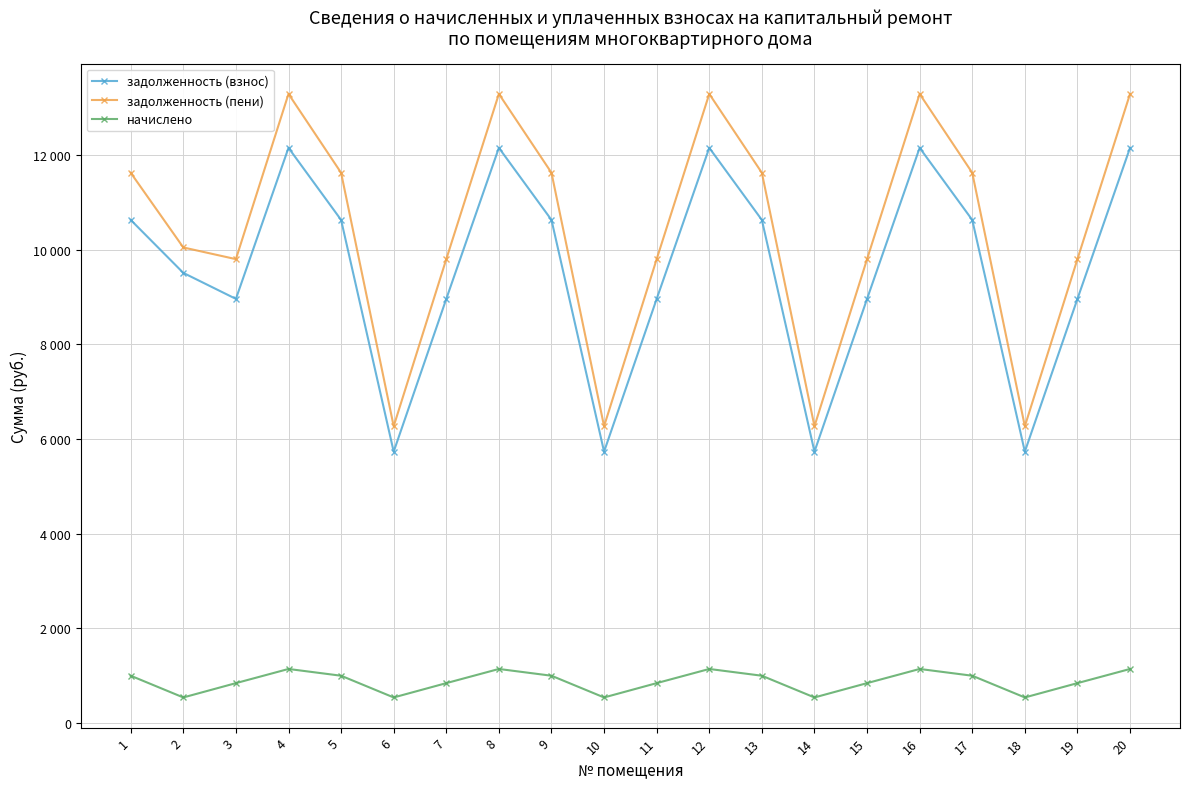

True or false: начислено and задолженность (пени) cross at least once.

False